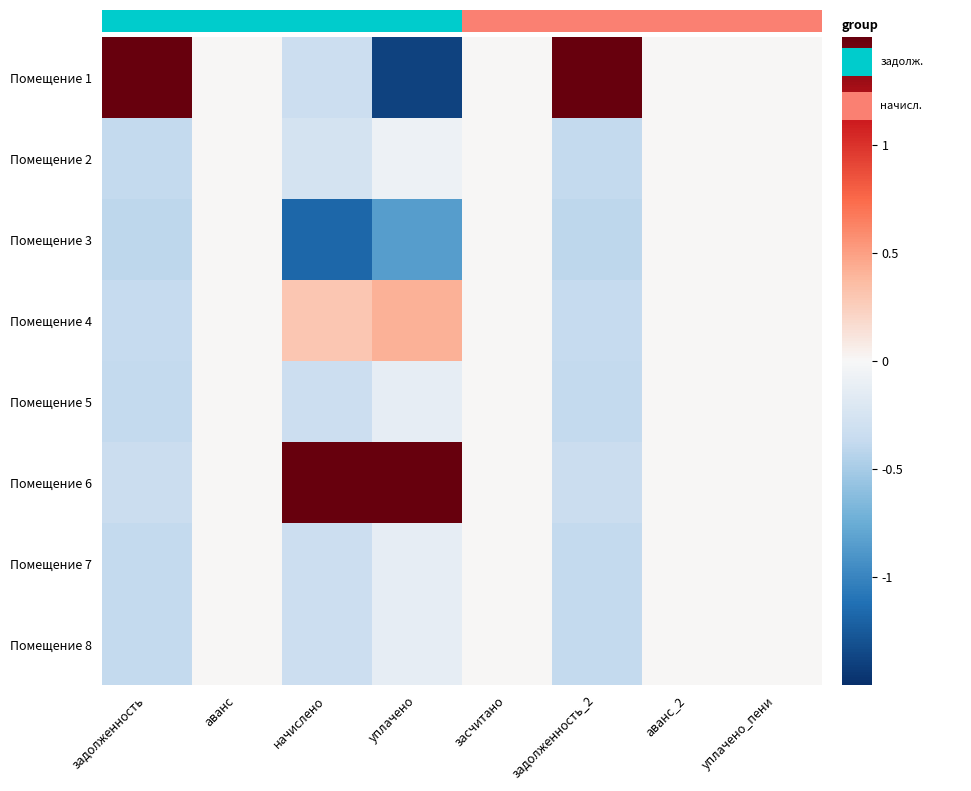

Count the number of data series in this chart.

8